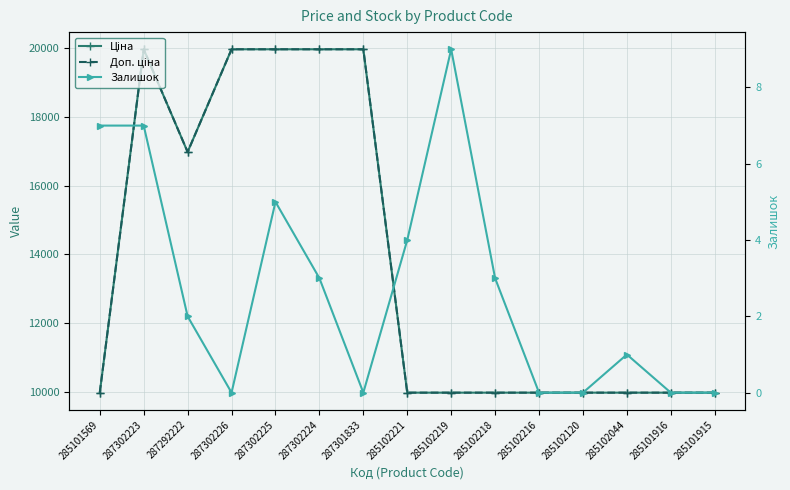

Which series has the largest total across all categories?

Ціна